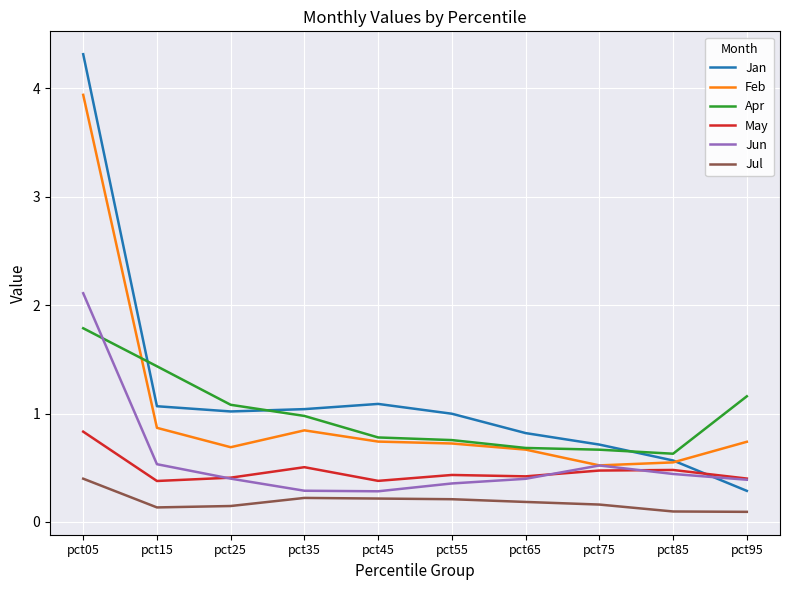

What is the total value across all series at pct55?

3.5